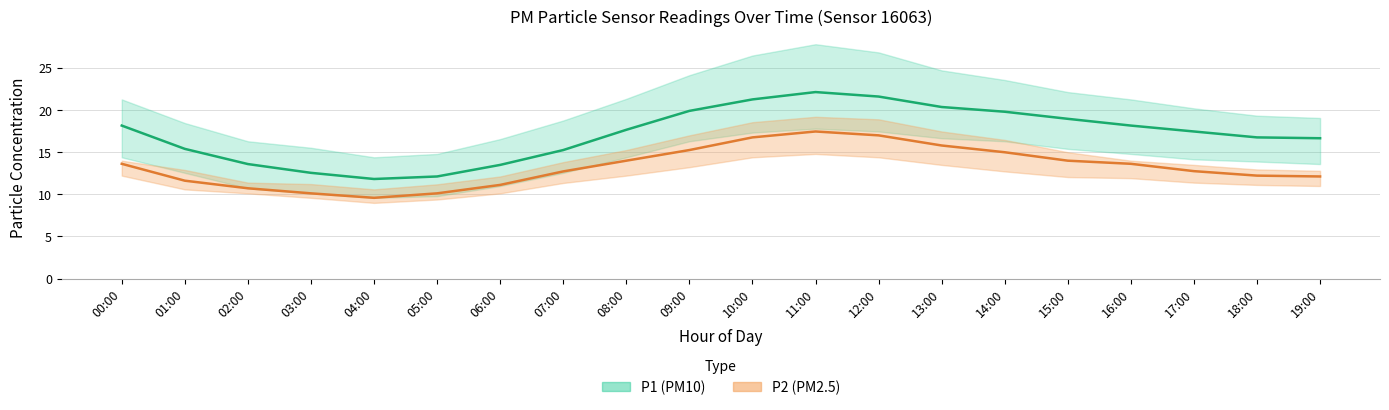

The P2 (PM2.5) series shows 12.7 at 17:00. True or false?

True